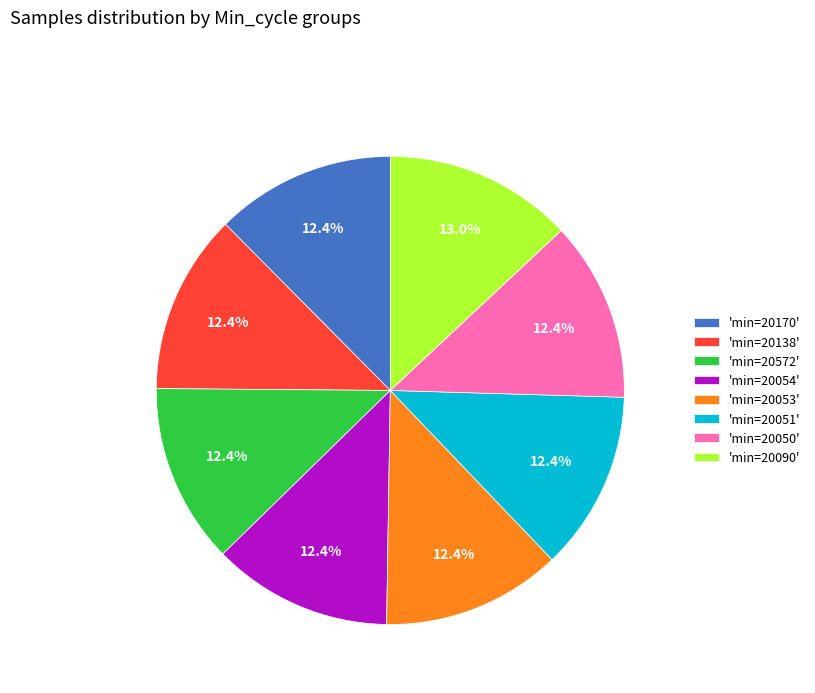

Does 'min=20051' account for over 50% of the chart?

No